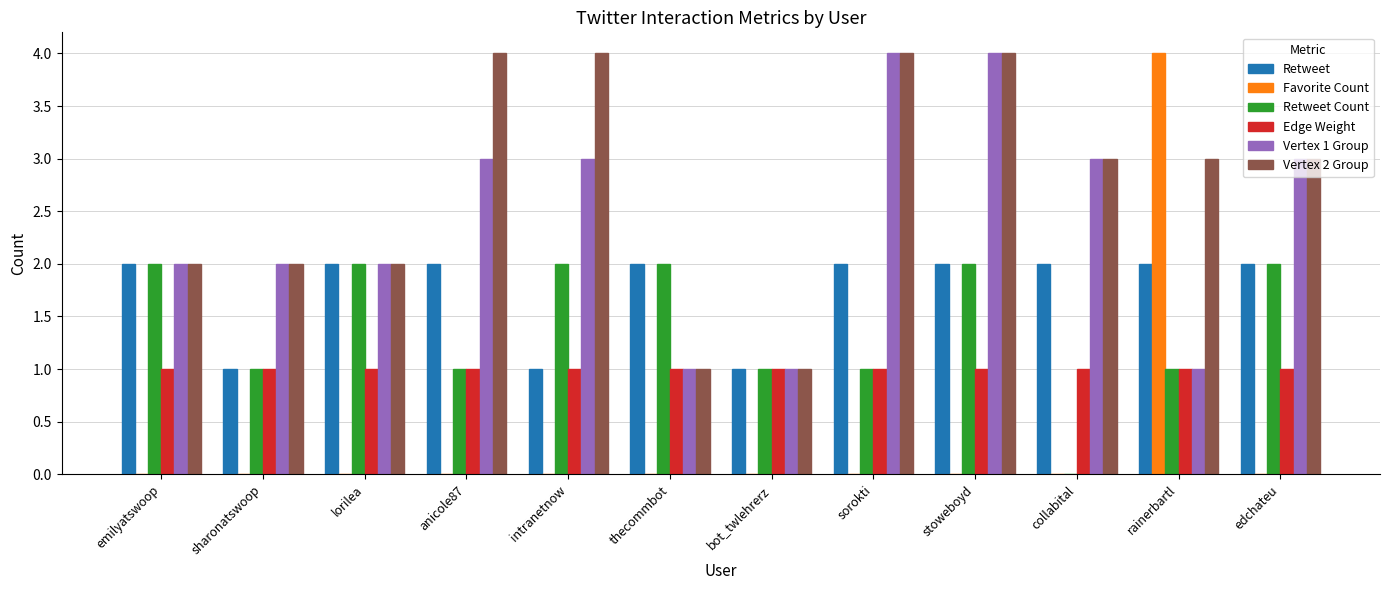

The Retweet series shows 2 at stoweboyd. True or false?

True